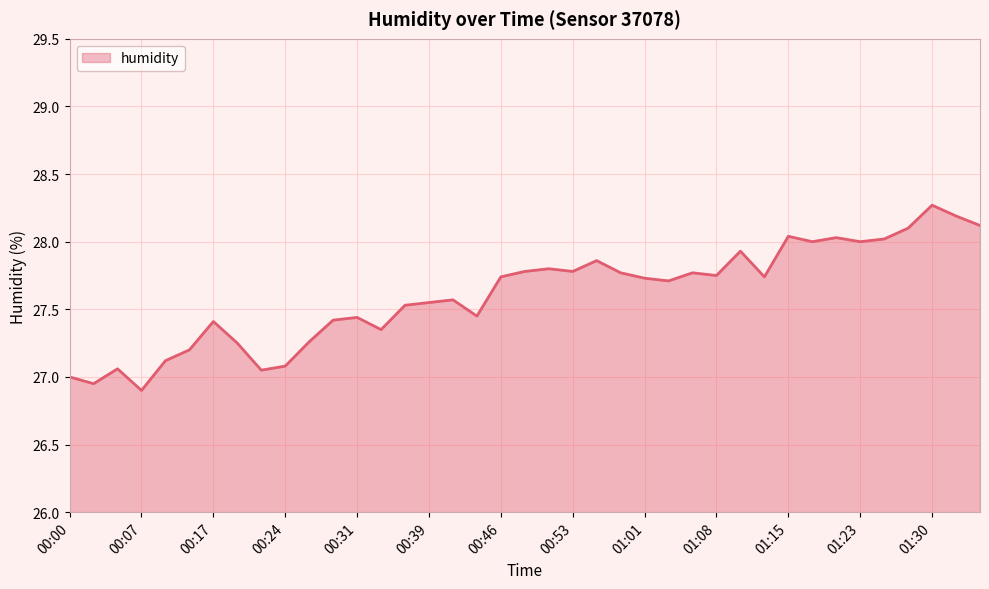

What is the difference between the maximum and minimum values?

1.4